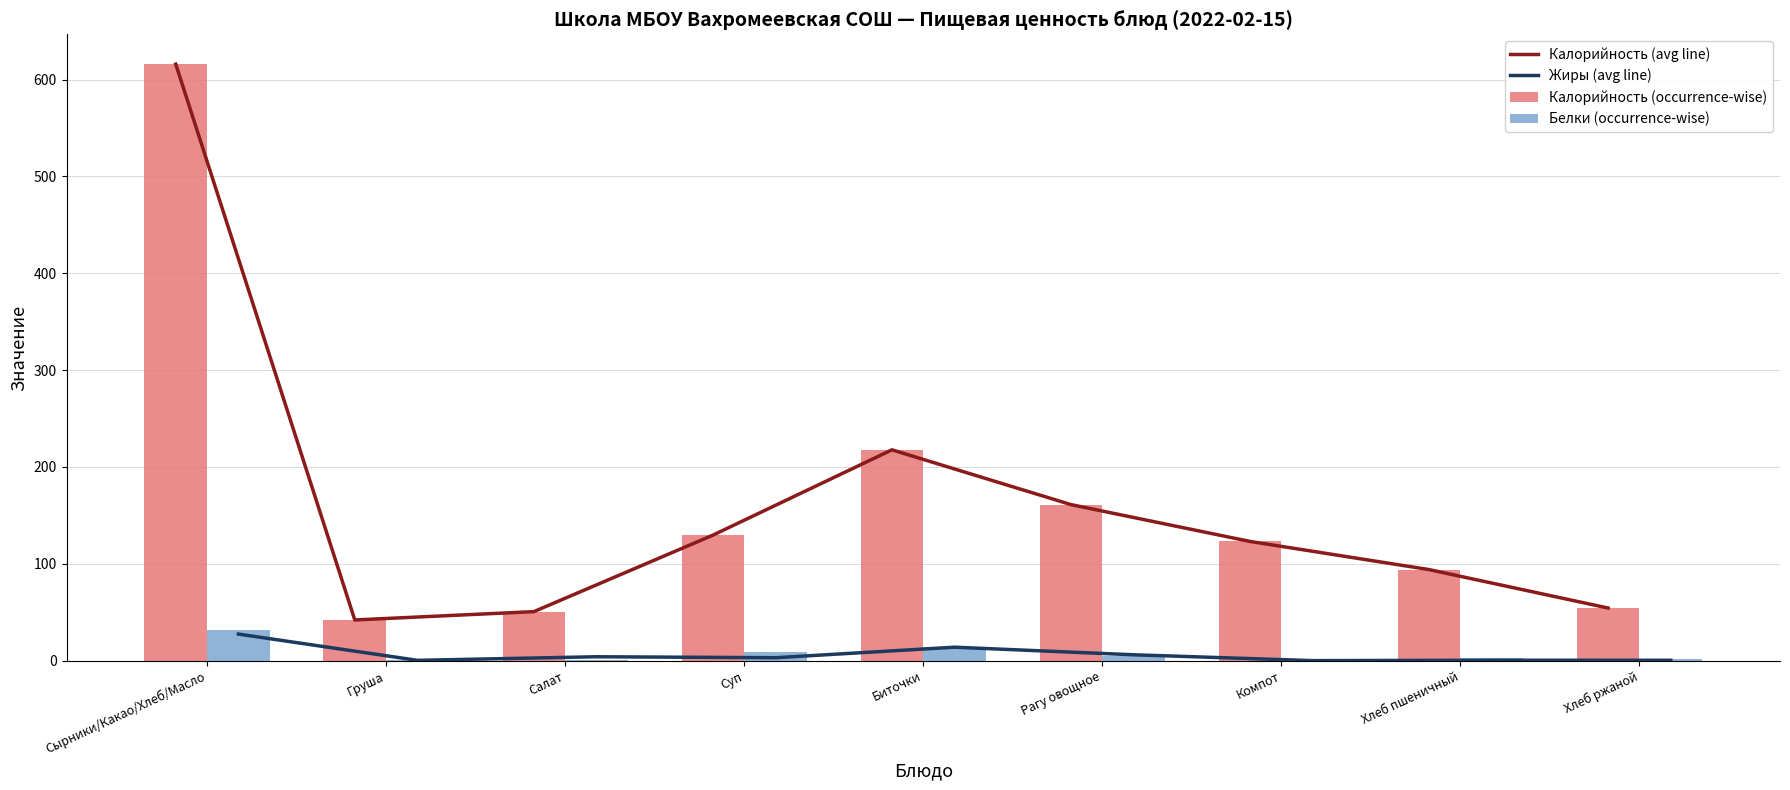

Reading left to right, extract all data points from this chart.

Калорийность (avg line): Сырники/Какао/Хлеб/Масло=615.9	Груша=42.0	Салат=50.6	Суп=129.6	Биточки=217.7	Рагу овощное=161.1	Компот=123.1	Хлеб пшеничный=94.0	Хлеб ржаной=54.3
Жиры (avg line): Сырники/Какао/Хлеб/Масло=27.4	Груша=0.3	Салат=4.0	Суп=3.0	Биточки=13.9	Рагу овощное=6.0	Компот=0.0	Хлеб пшеничный=0.4	Хлеб ржаной=0.4
Калорийность (occurrence-wise): Сырники/Какао/Хлеб/Масло=615.9	Груша=42.0	Салат=50.6	Суп=129.6	Биточки=217.7	Рагу овощное=161.1	Компот=123.1	Хлеб пшеничный=94.0	Хлеб ржаной=54.3
Белки (occurrence-wise): Сырники/Какао/Хлеб/Масло=31.1	Груша=0.4	Салат=0.6	Суп=9.0	Биточки=14.2	Рагу овощное=4.6	Компот=0.6	Хлеб пшеничный=3.0	Хлеб ржаной=2.0